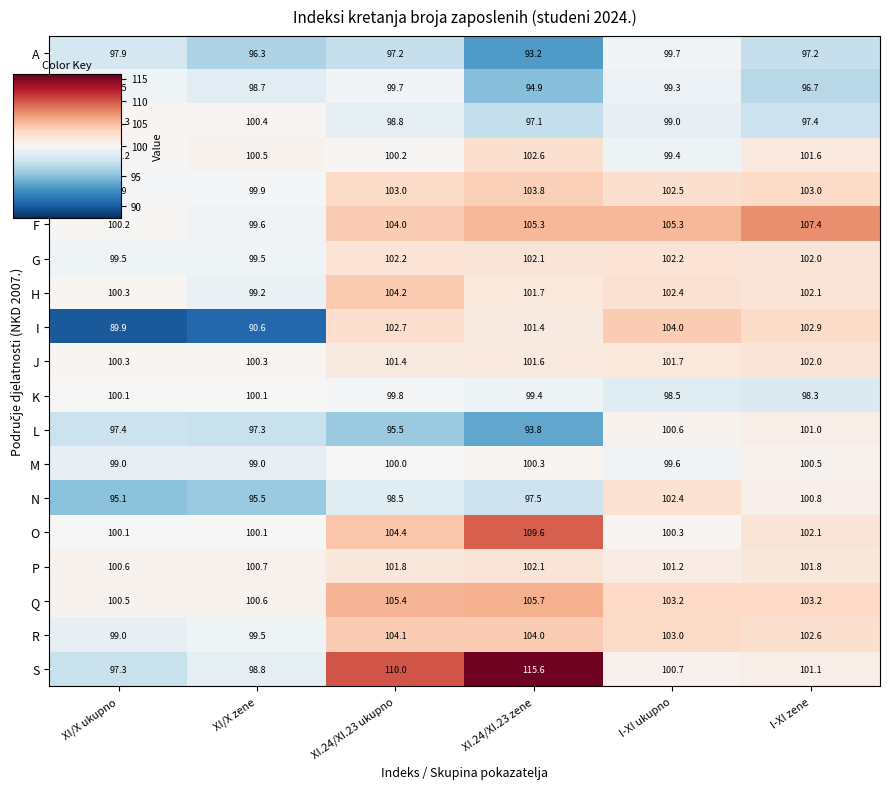

Rank the series at XI.24/XI.23 ukupno from lowest to highest value.

L, A, N, C, B, K, M, D, J, P, G, I, E, F, R, H, O, Q, S